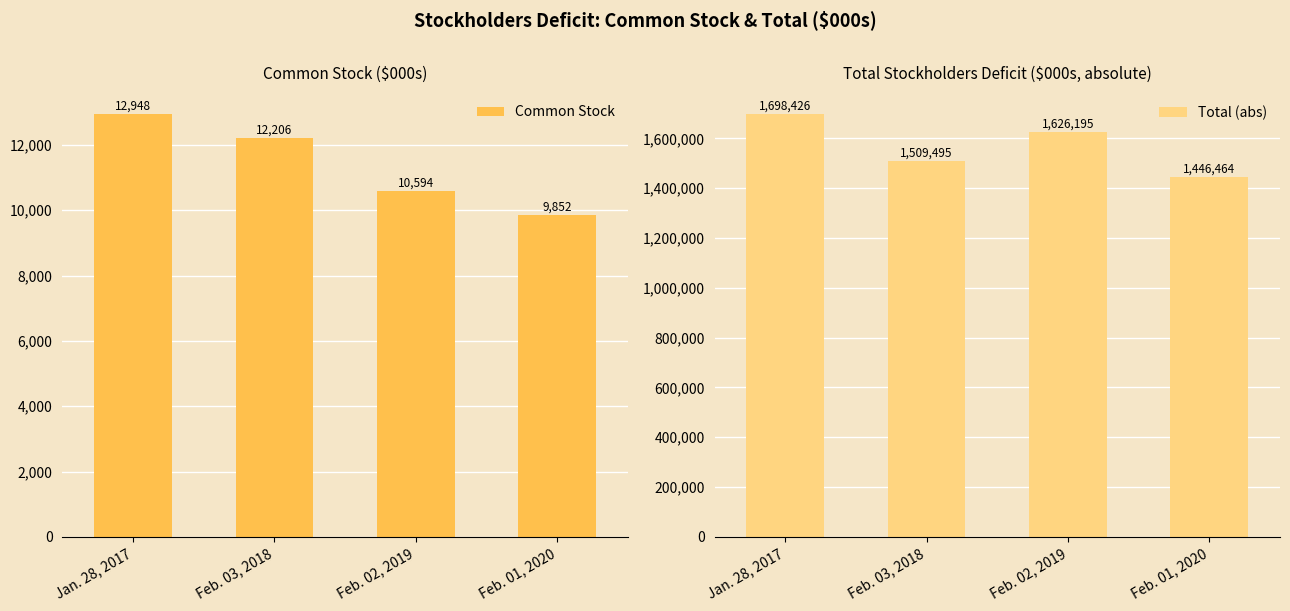

What is the label of the 2nd bar from the right?

Feb. 02, 2019